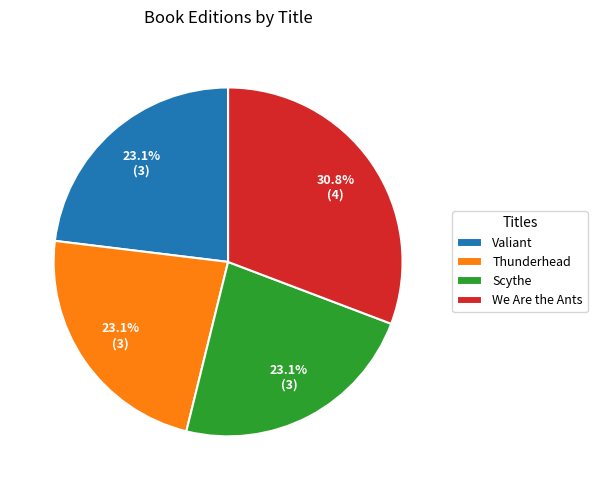

Is the sum of Scythe and Thunderhead greater than half?

No